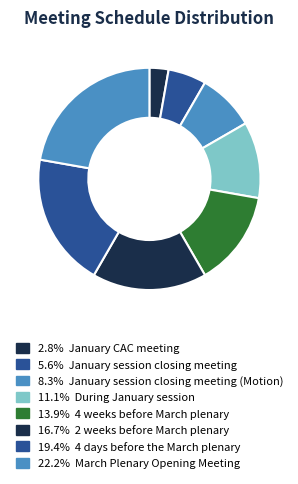

How many slices are in this pie chart?

8